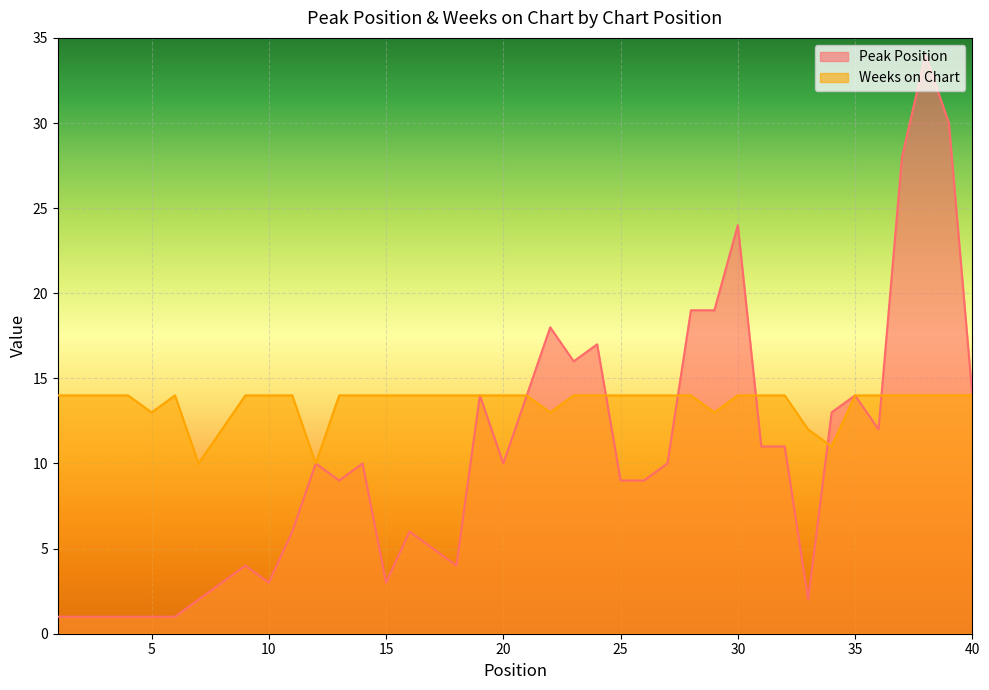

After their last crossing, which series has the higher values: Weeks on Chart or Peak Position?

Peak Position